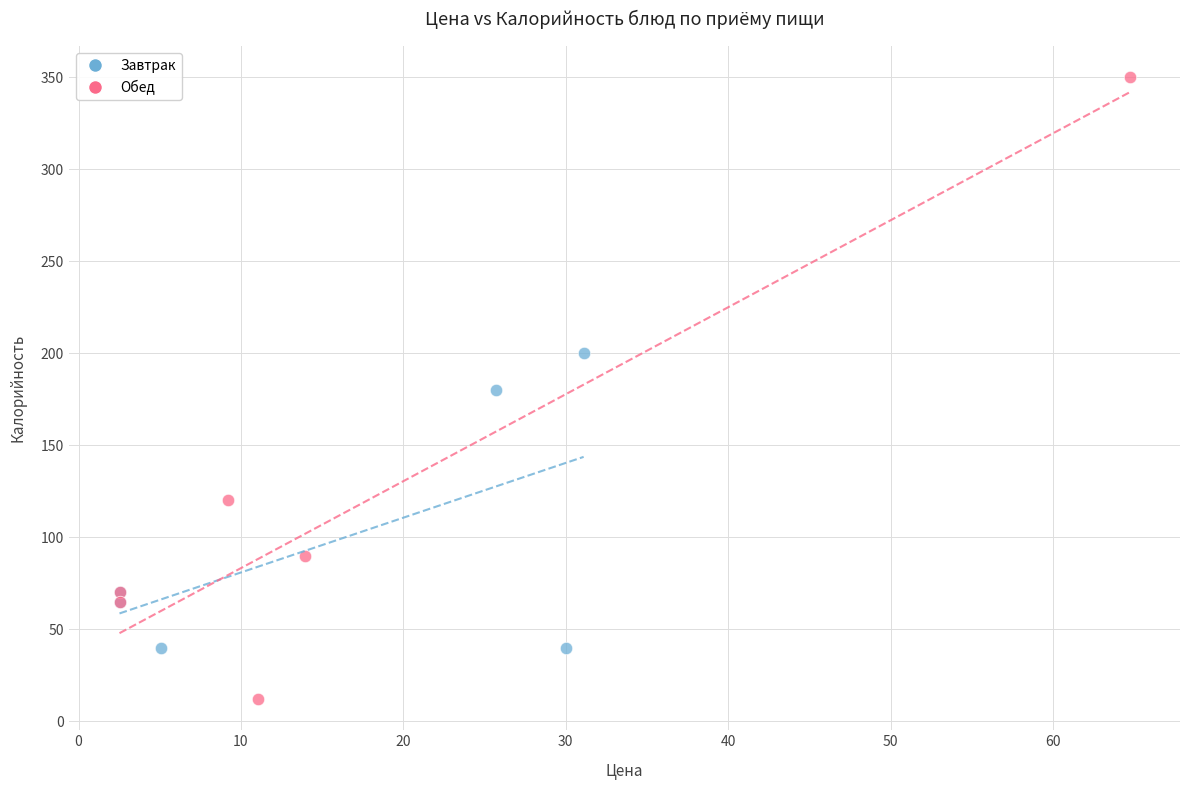

Which series reaches the maximum Y coordinate?

Обед